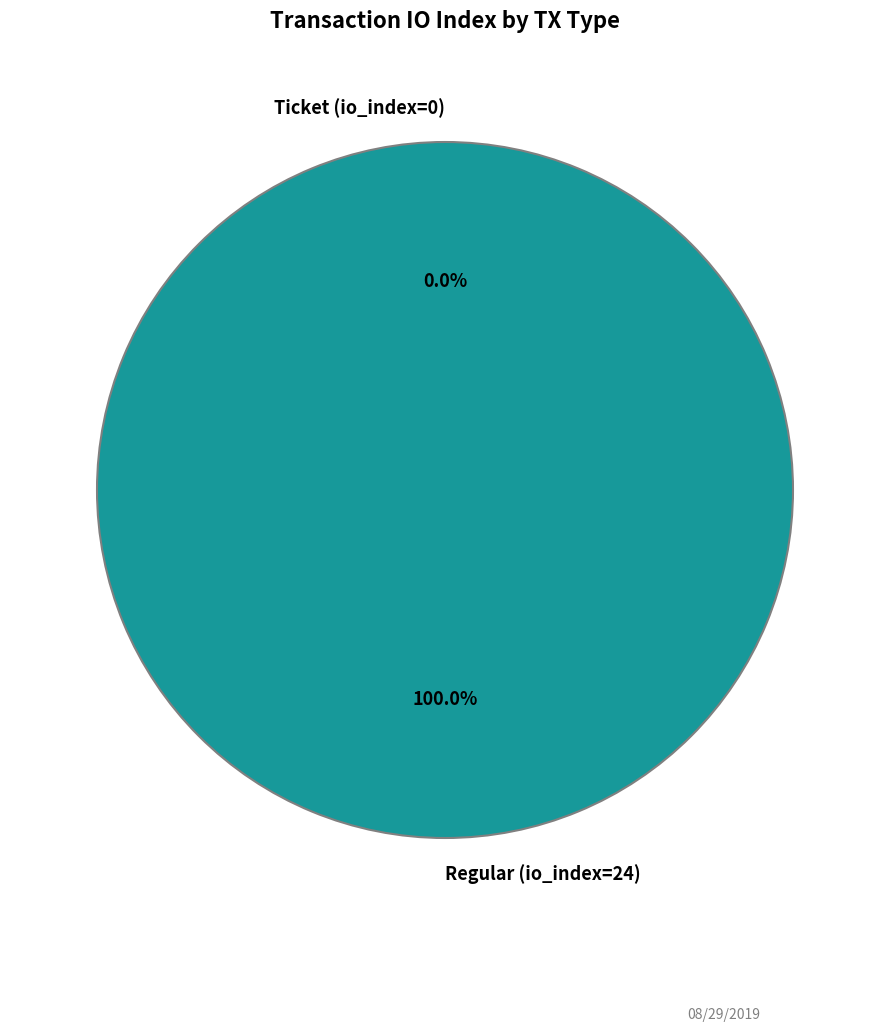

What is the change in value from Ticket (io_index=0) to Regular (io_index=24)?

+24